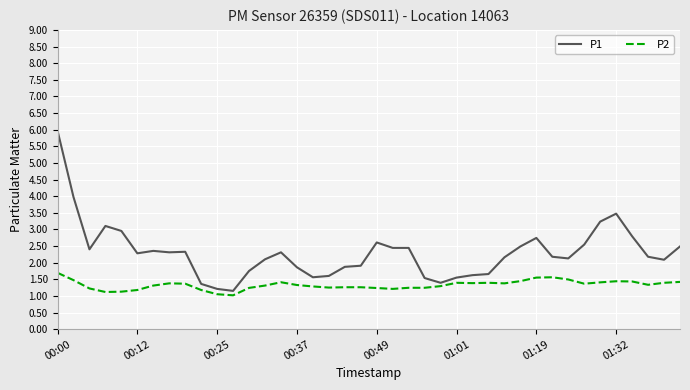

What is the greatest value displayed?

6.0